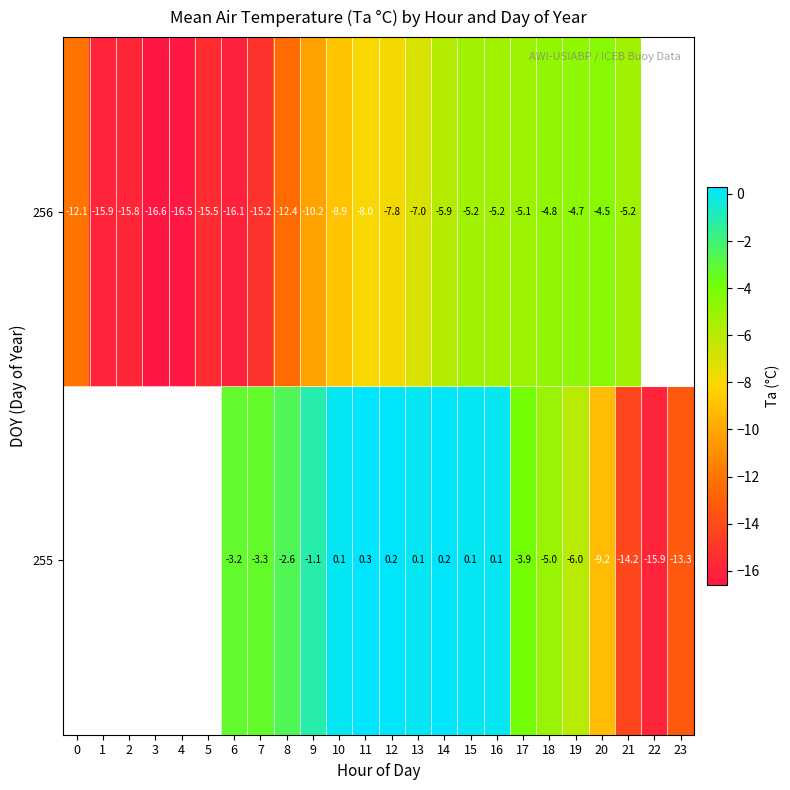

What is the sum of the 255 values at 16 and 11?

0.4